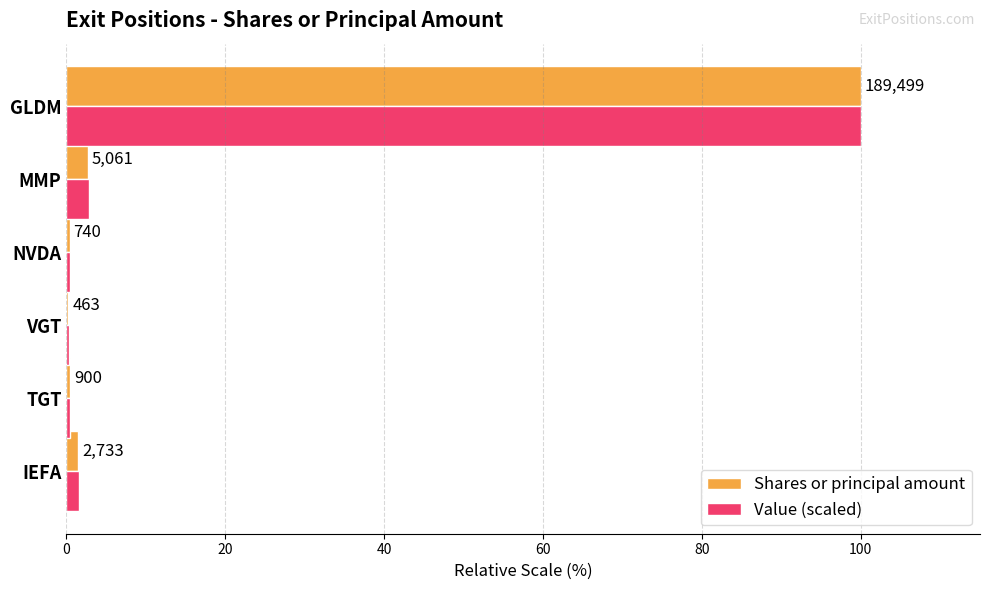

What are all the series names shown in the legend?

Shares or principal amount, Value (scaled)